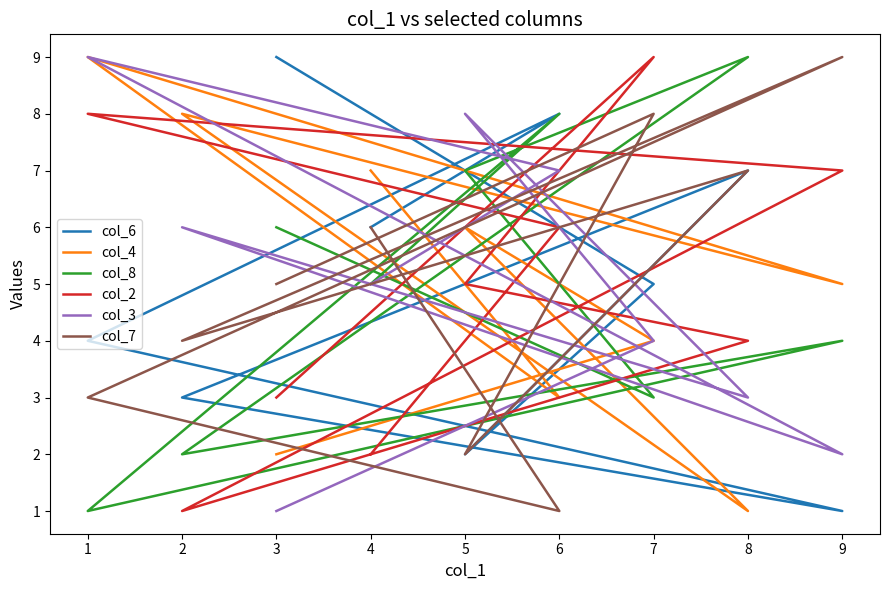

True or false: col_2 and col_3 cross at least once.

True